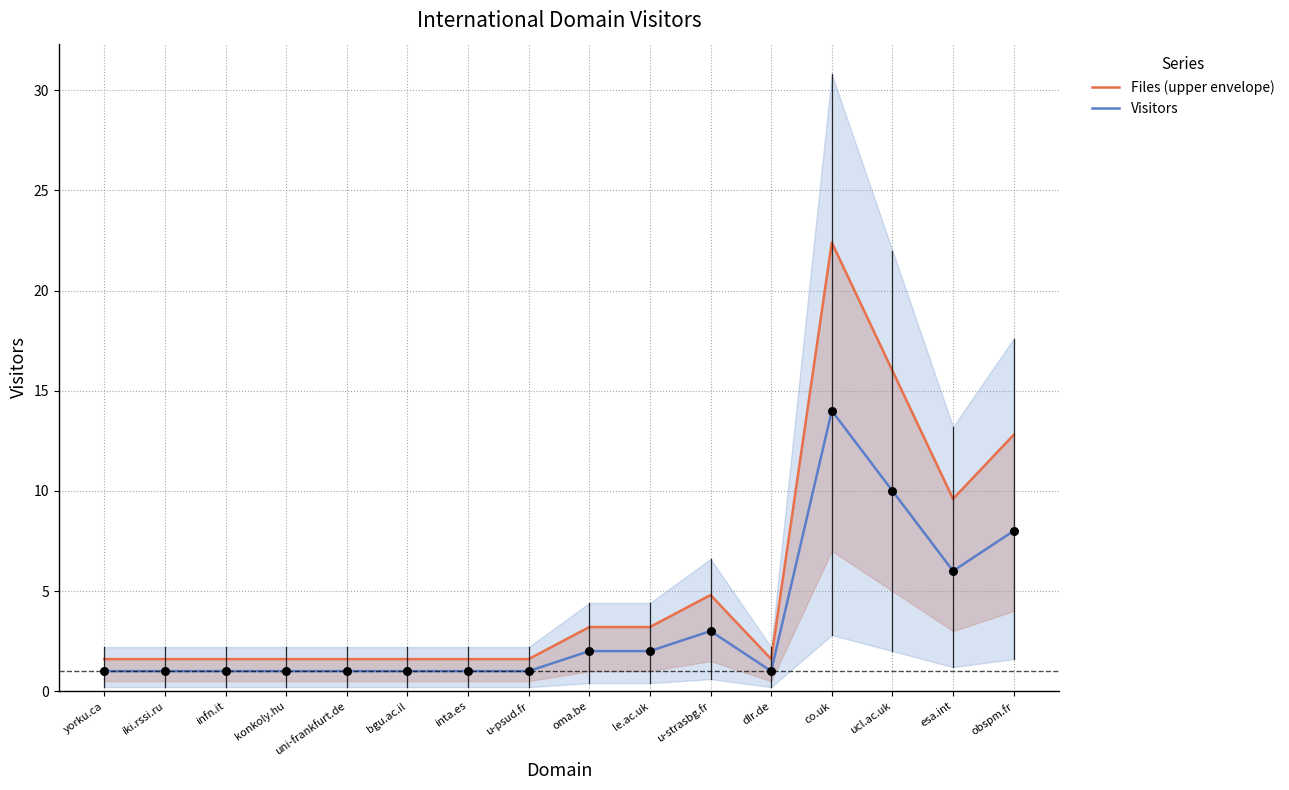

Is the value of Files (upper envelope) at uni-frankfurt.de greater than the value of Visitors at dlr.de?

Yes